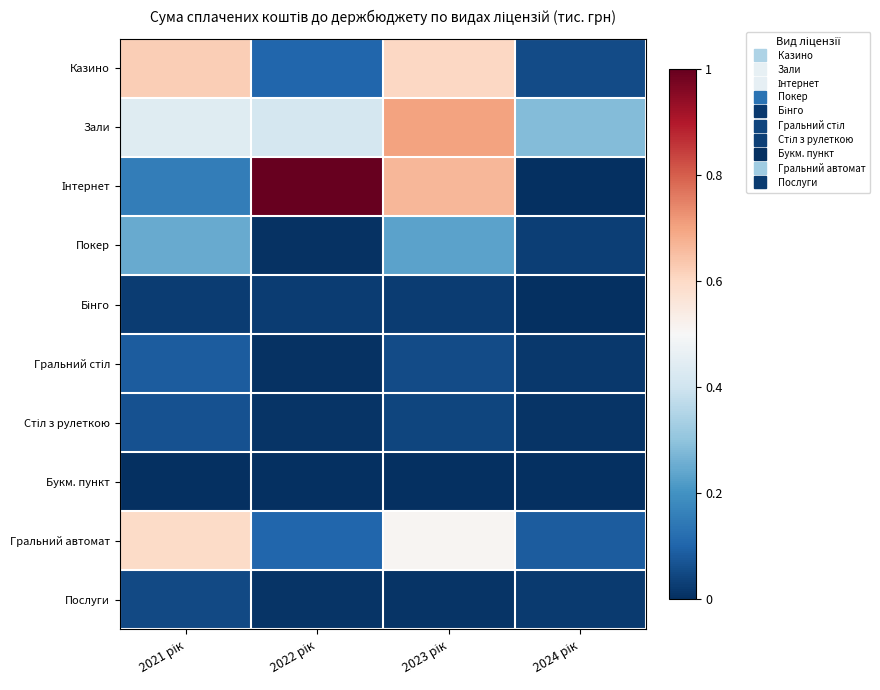

At which category is the sum across all series the highest?

2023 рік